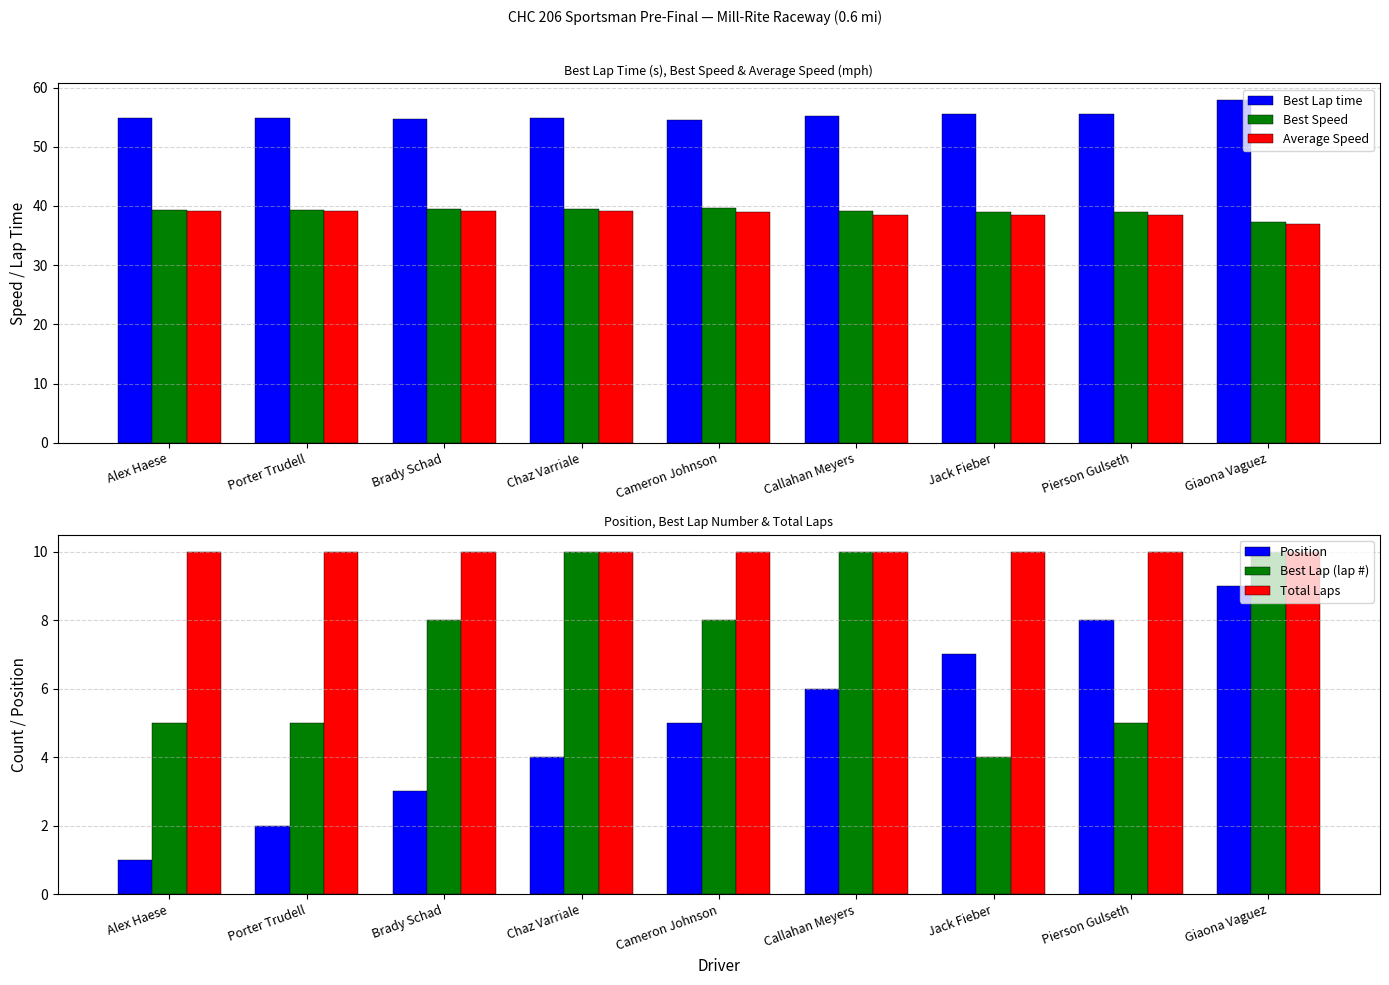

What is the label of the 3rd bar from the left?

Brady Schad